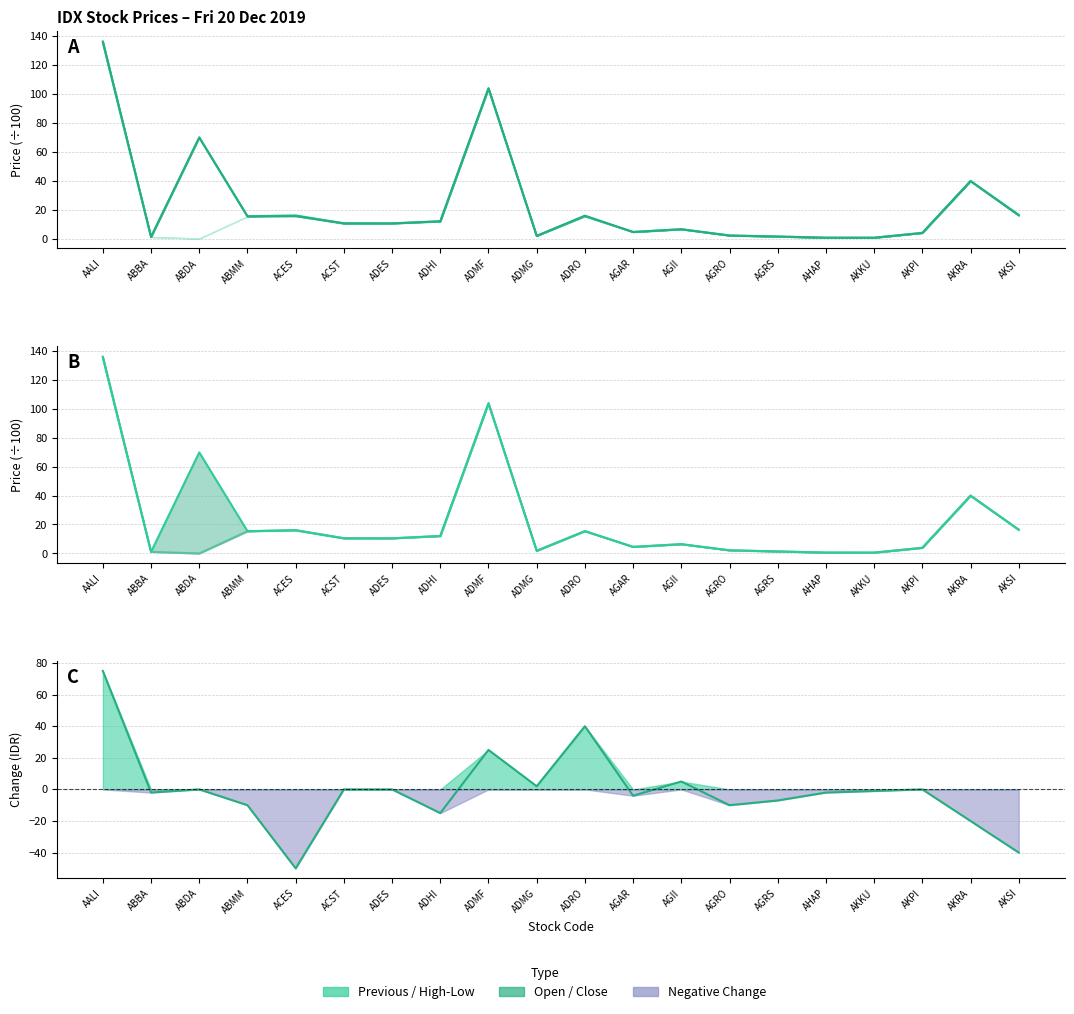

What is the average value of the Open series?

19.9